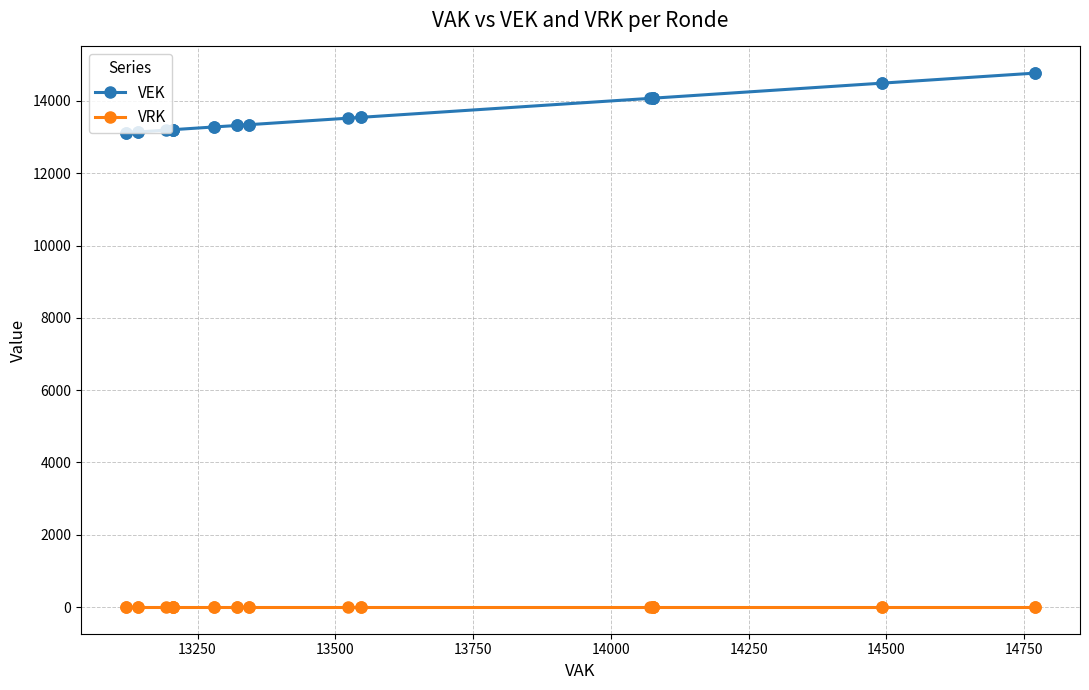

True or false: VRK and VEK cross at least once.

False